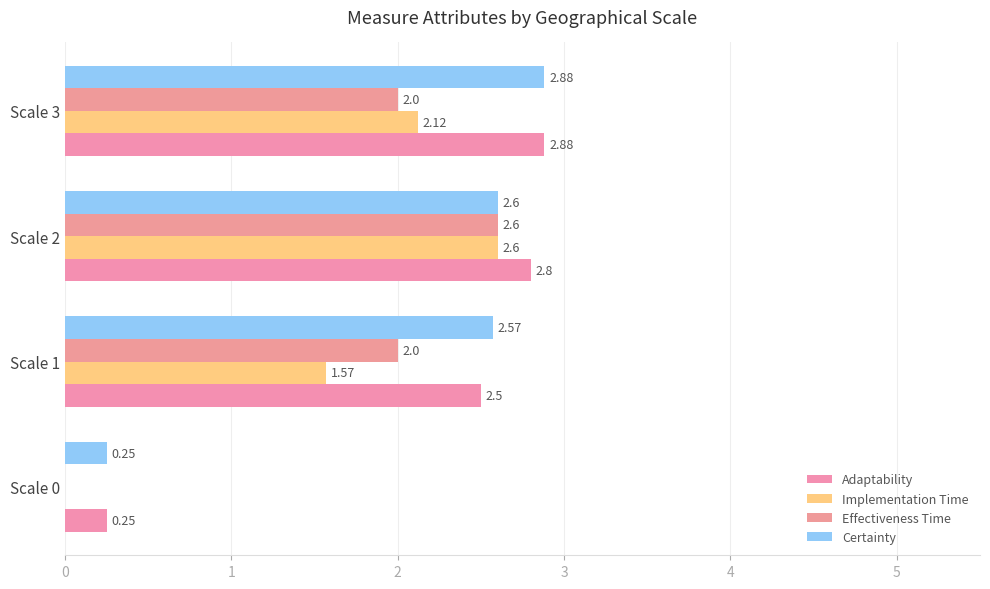

List the labels in order of Implementation Time value, largest first.

Scale 2, Scale 3, Scale 1, Scale 0